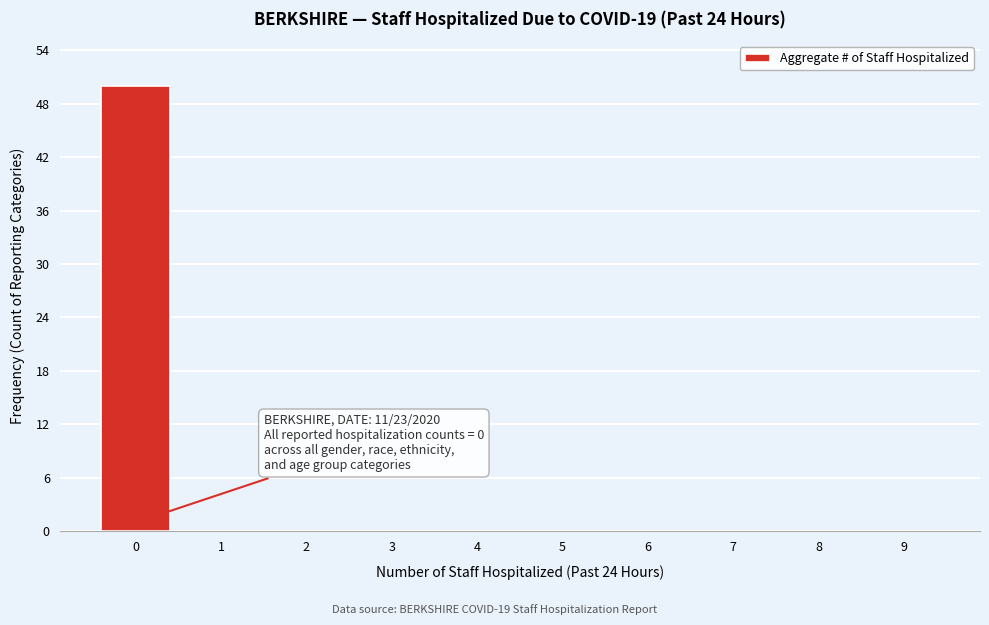

Reading left to right, list all the values displayed in this chart.

0=50	1=0	2=0	3=0	4=0	5=0	6=0	7=0	8=0	9=0